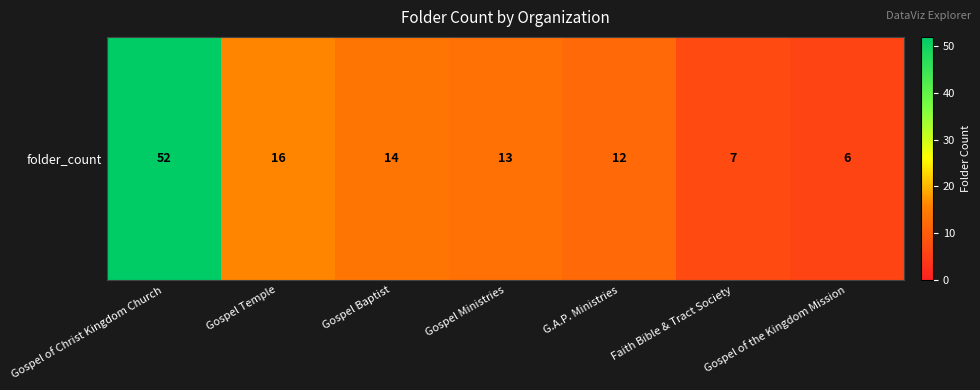

Rank the categories by value from highest to lowest.

Gospel of Christ Kingdom Church, Gospel Temple, Gospel Baptist, Gospel Ministries, G.A.P. Ministries, Faith Bible & Tract Society, Gospel of the Kingdom Mission